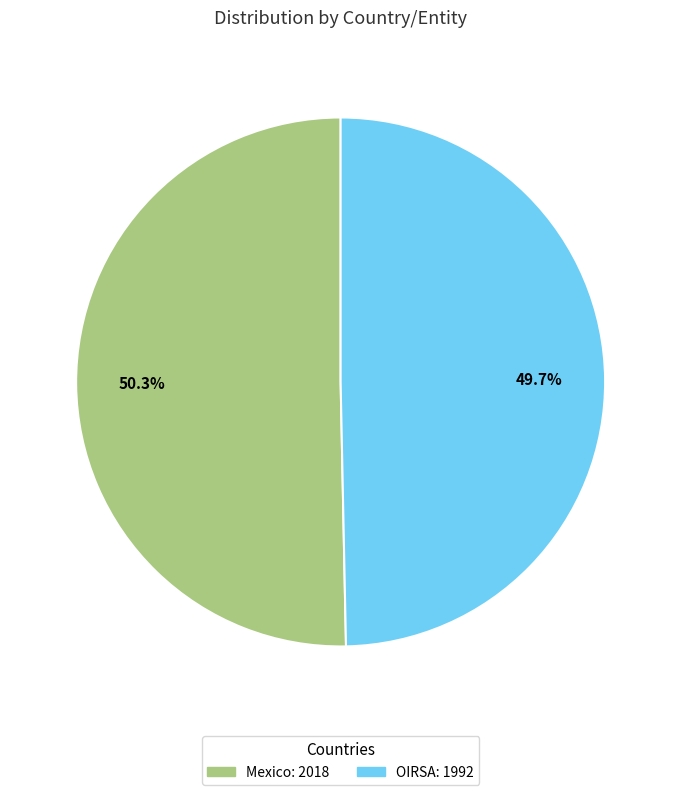

Which slice is the smallest?

OIRSA